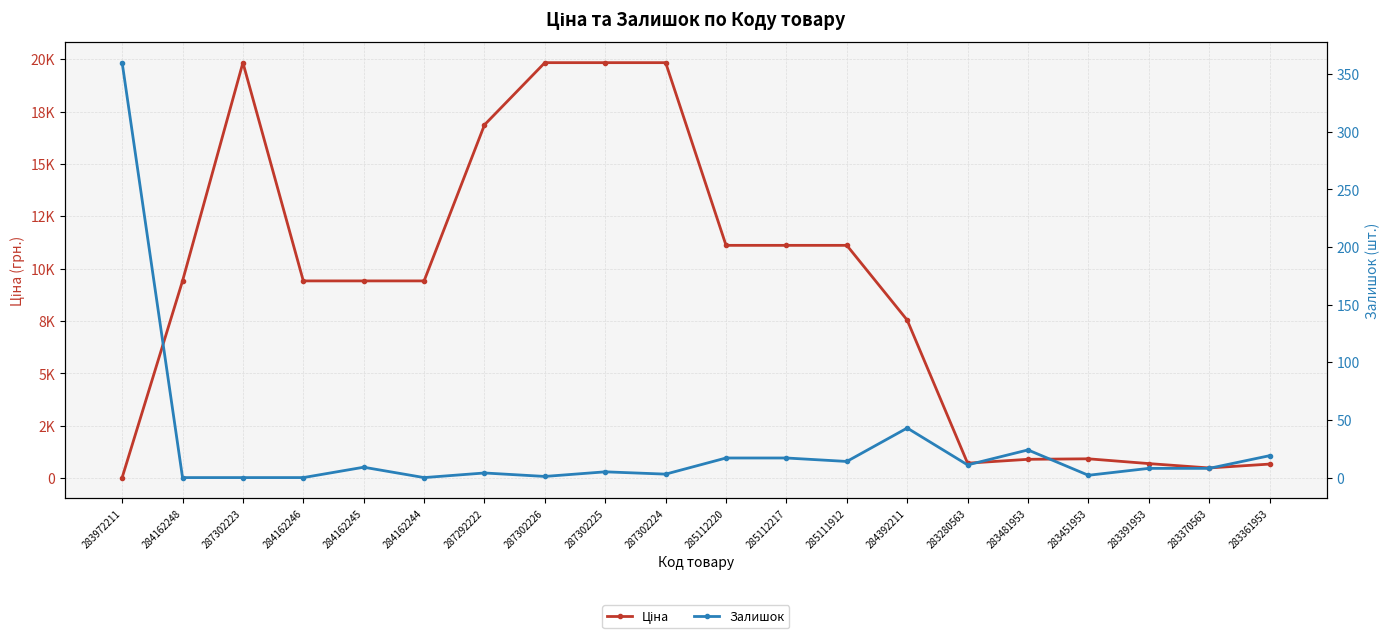

True or false: Залишок and Ціна cross at least once.

True